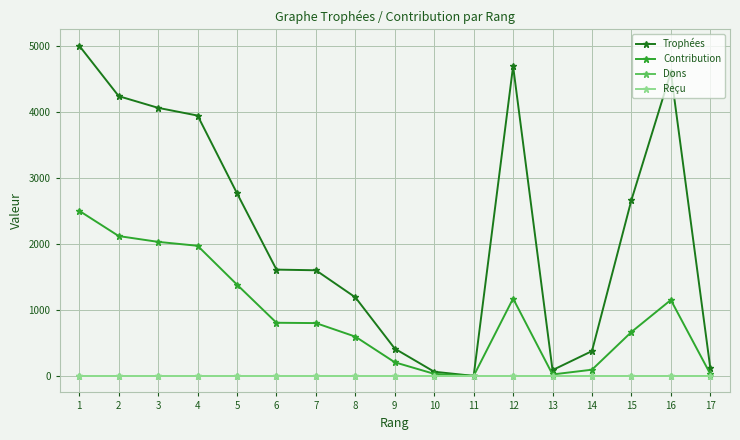

Which series changed the most between 2 and 8?

Trophées